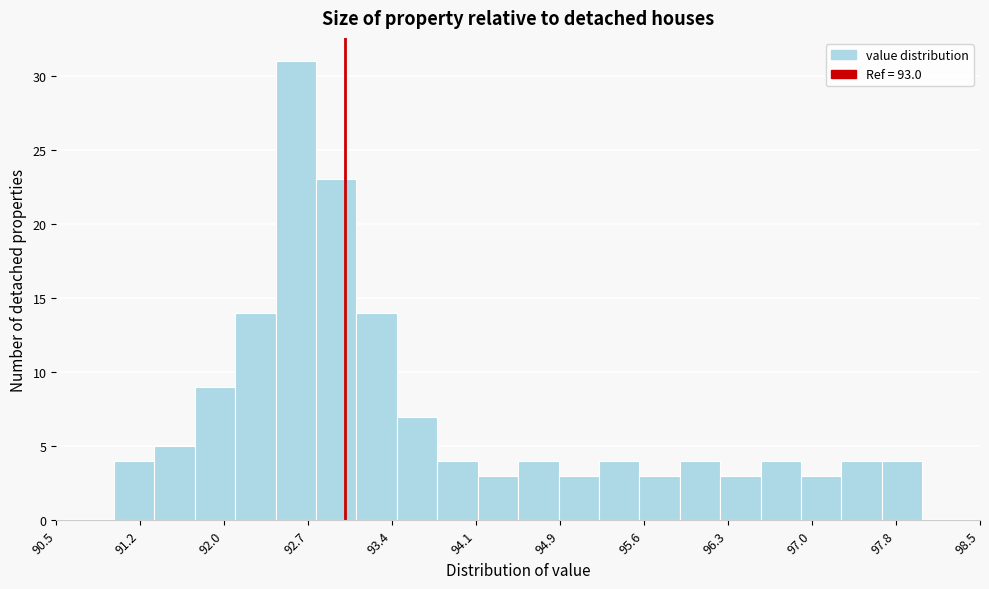

Around what value on the x-axis is the tallest bar? Give the approximate position of its centre, as read against the axis.

92.6